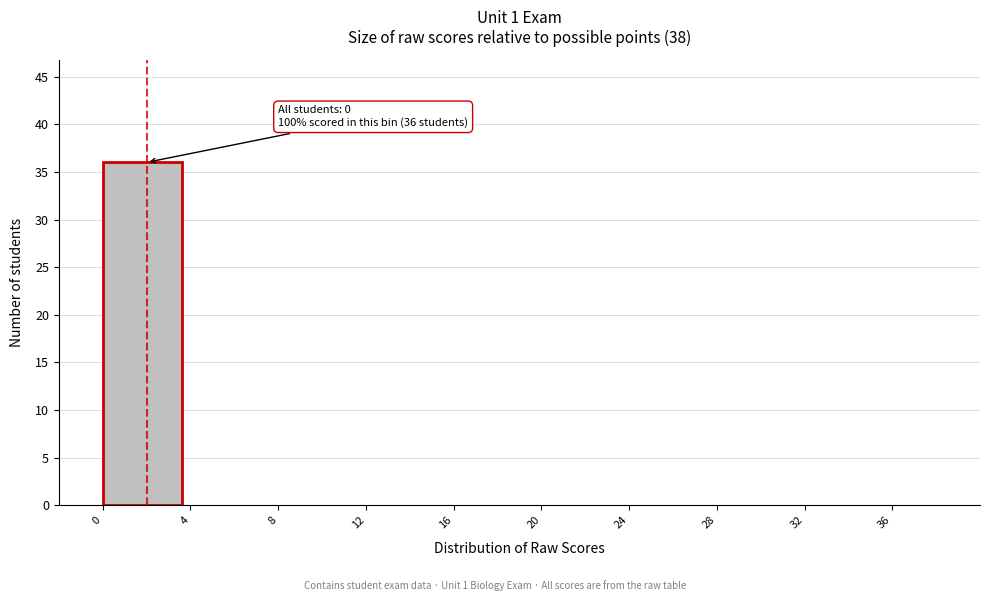

Over which range of the x-axis is the bar tallest?

0 to 4